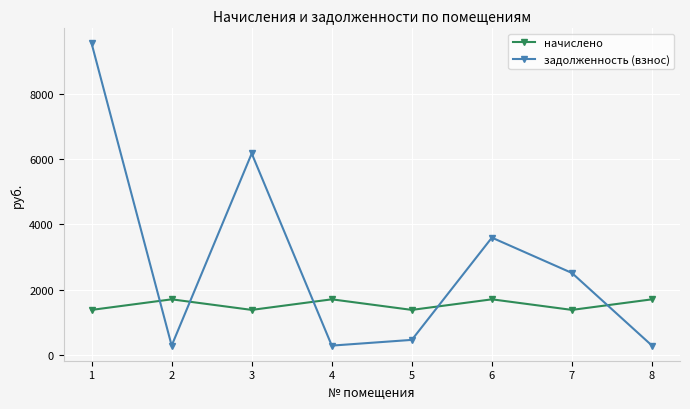

What is the sum of the начислено values at 8 and 5?

3078.0